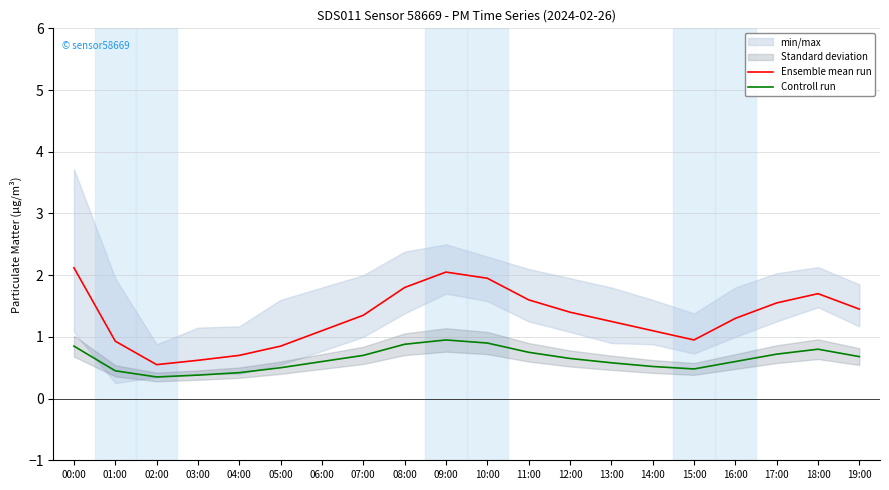

The Ensemble mean run series shows 0.9 at 15:00. True or false?

True